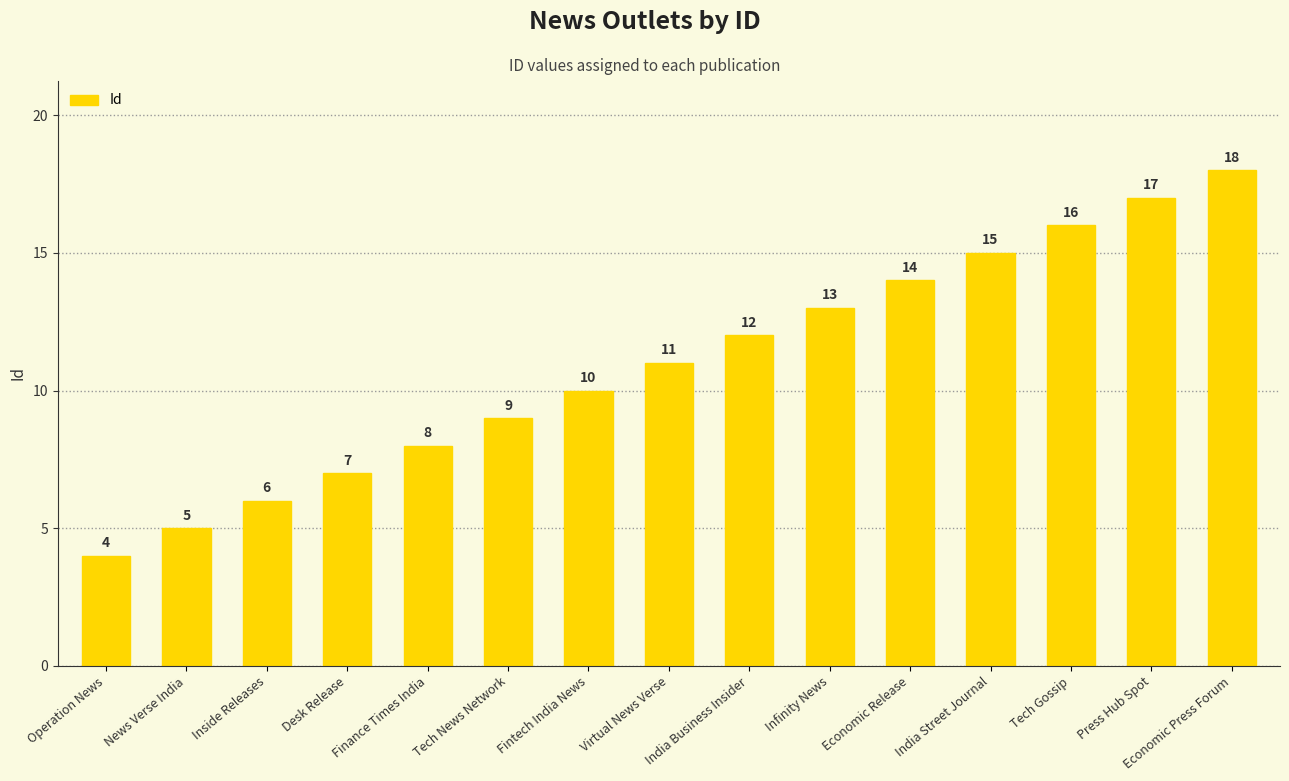

What is the value of the 10th bar from the left?

13